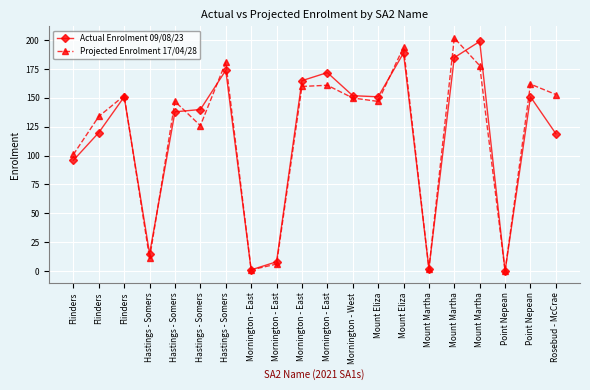

What are all the series names shown in the legend?

Actual Enrolment 09/08/23, Projected Enrolment 17/04/28